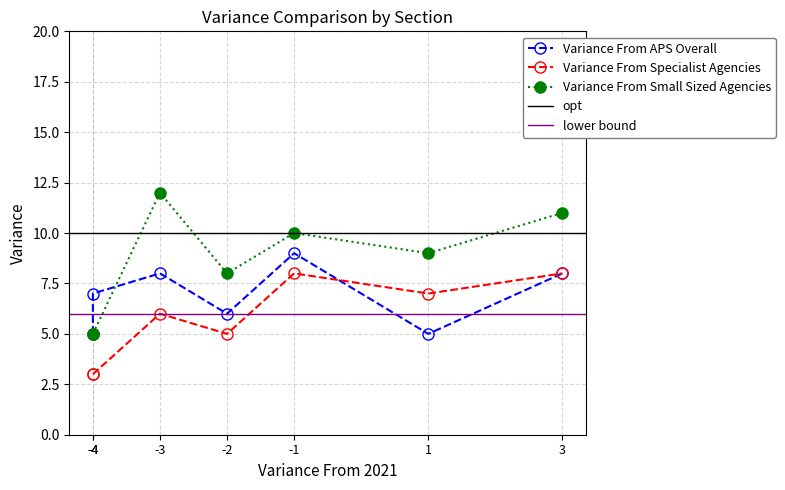

What is the difference between the maximum and minimum values in the Variance From Small Sized Agencies series?

7